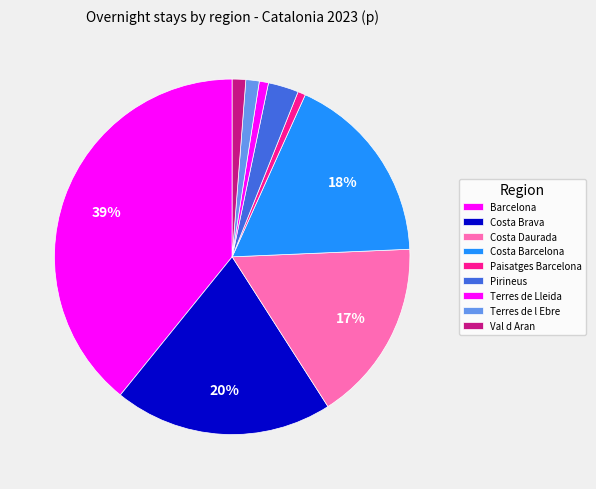

How many segments does this pie chart have?

9